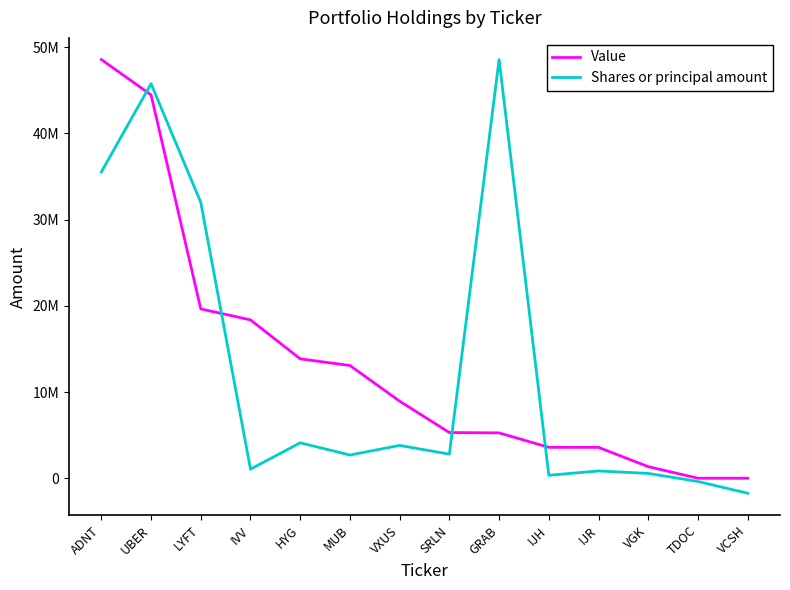

Which category has the lowest value in the Shares or principal amount series?

VCSH